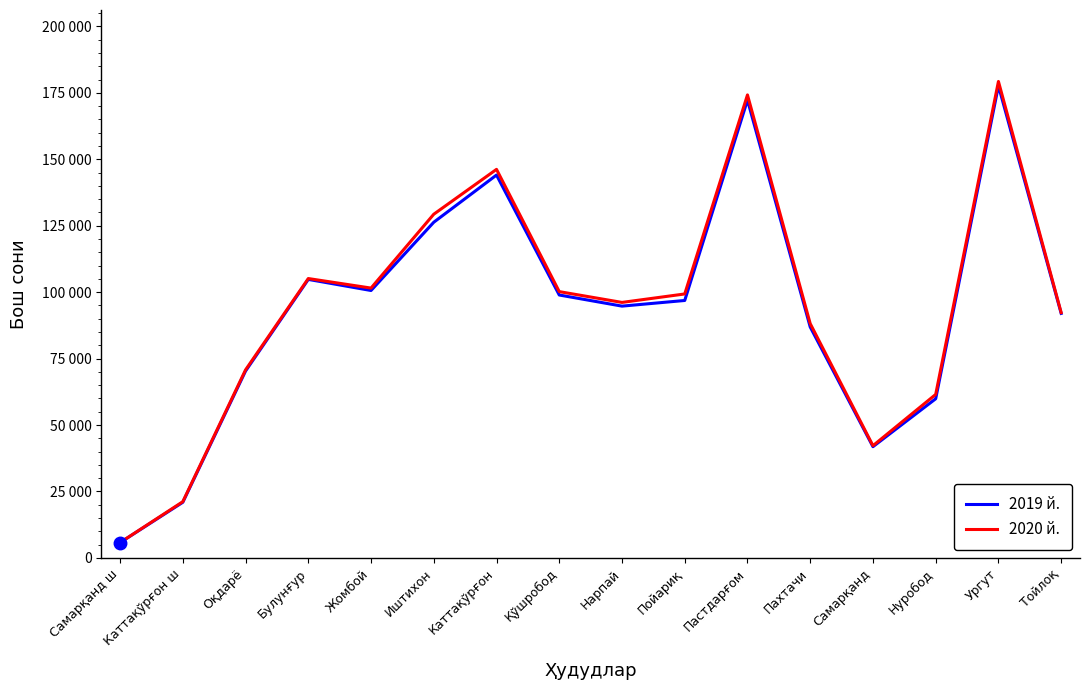

At which category is the sum across all series the highest?

Ургут